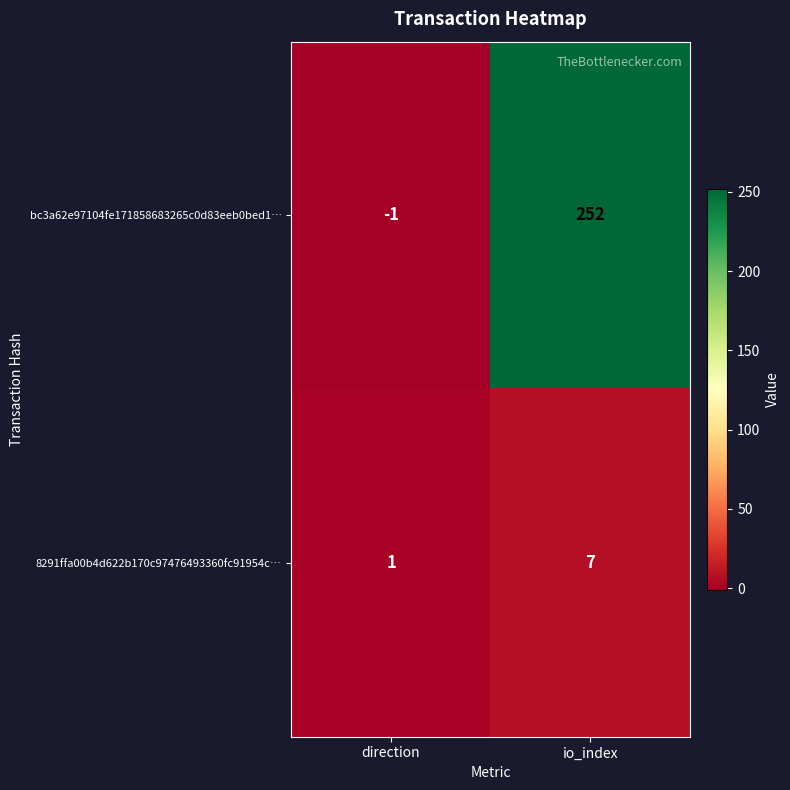

Which category has the highest value across all series?

io_index